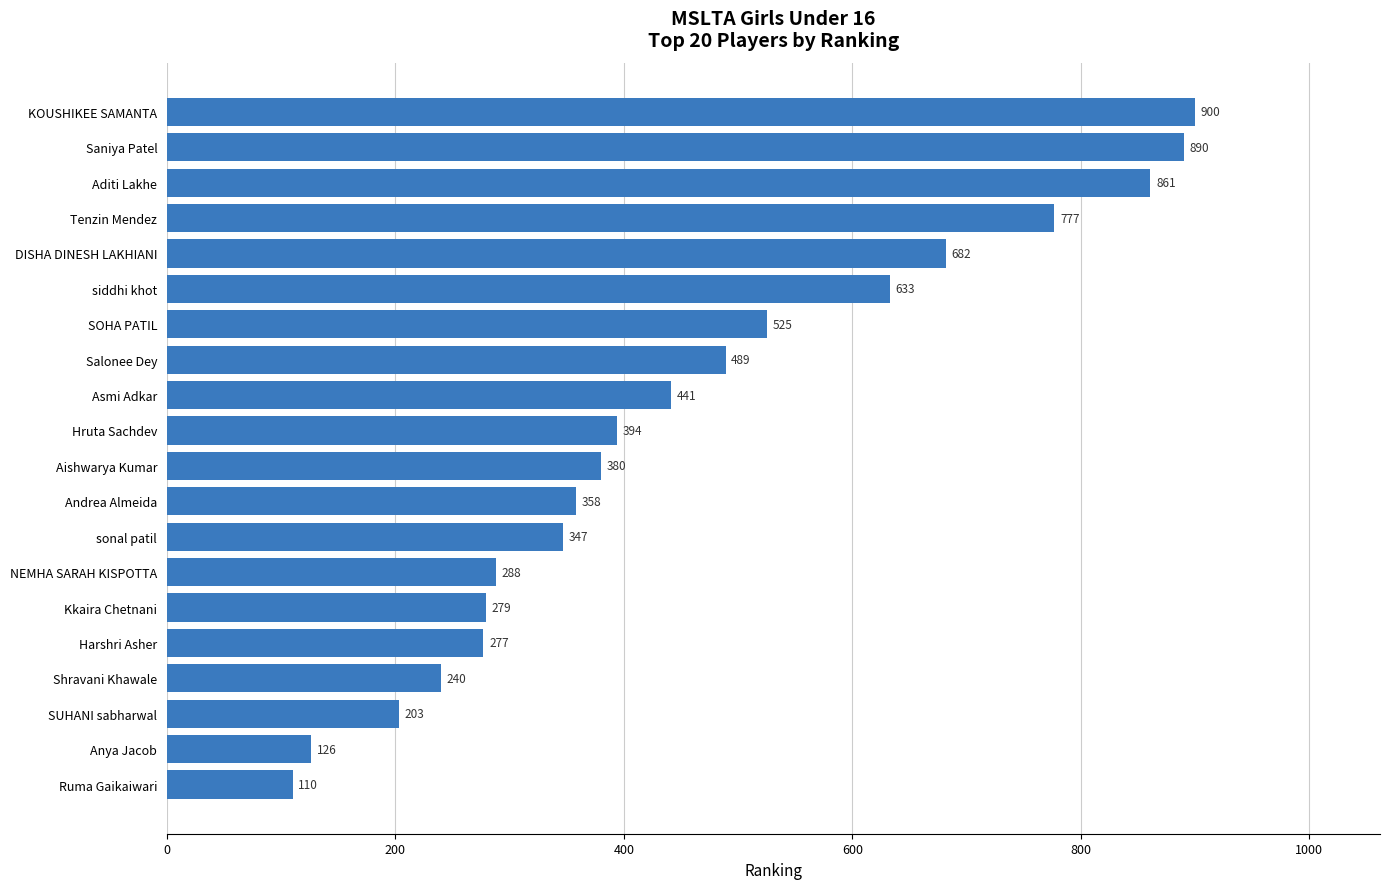

What is the difference between the second highest and minimum values?

780